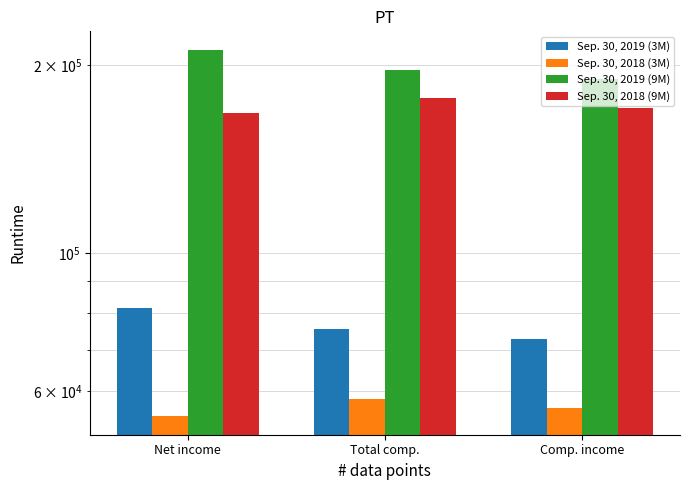

List the labels in order of Sep. 30, 2019 (9M) value, largest first.

Net income, Total comp., Comp. income